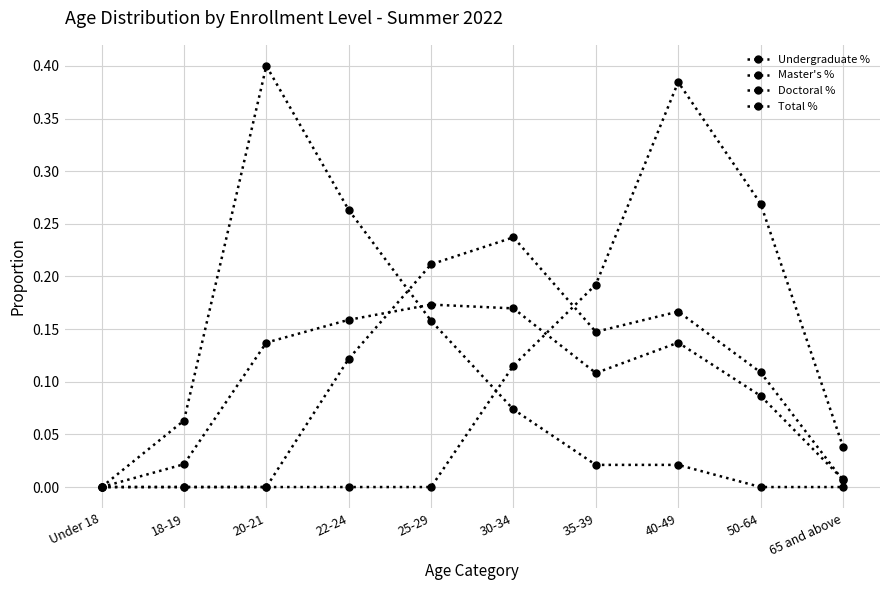

Count the number of data series in this chart.

4